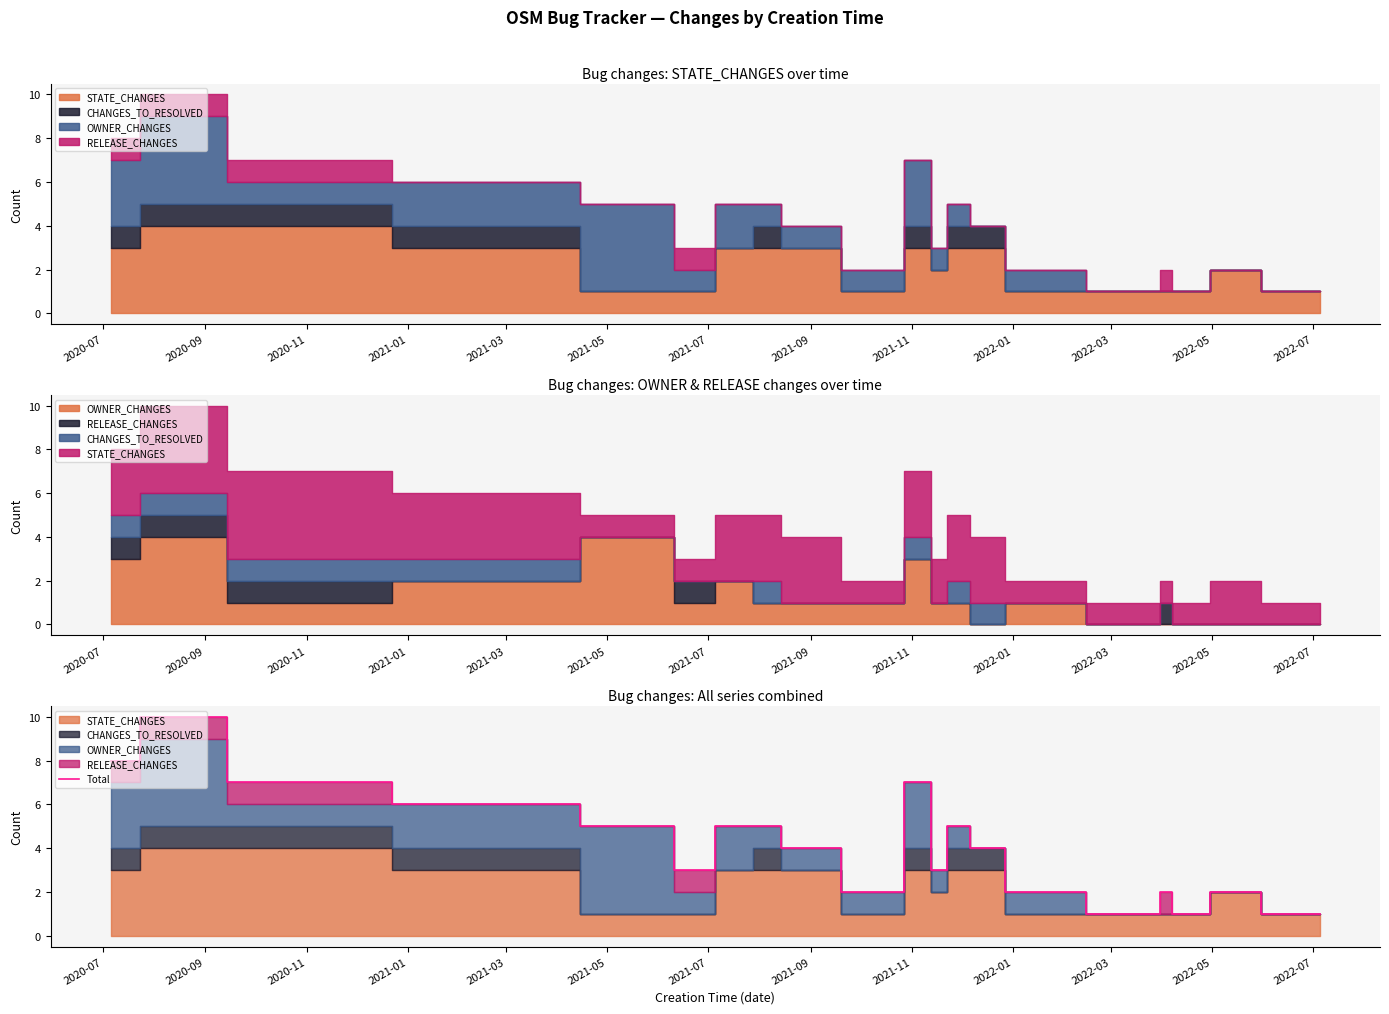

Where is the data nearest to the value 5?

2021-03